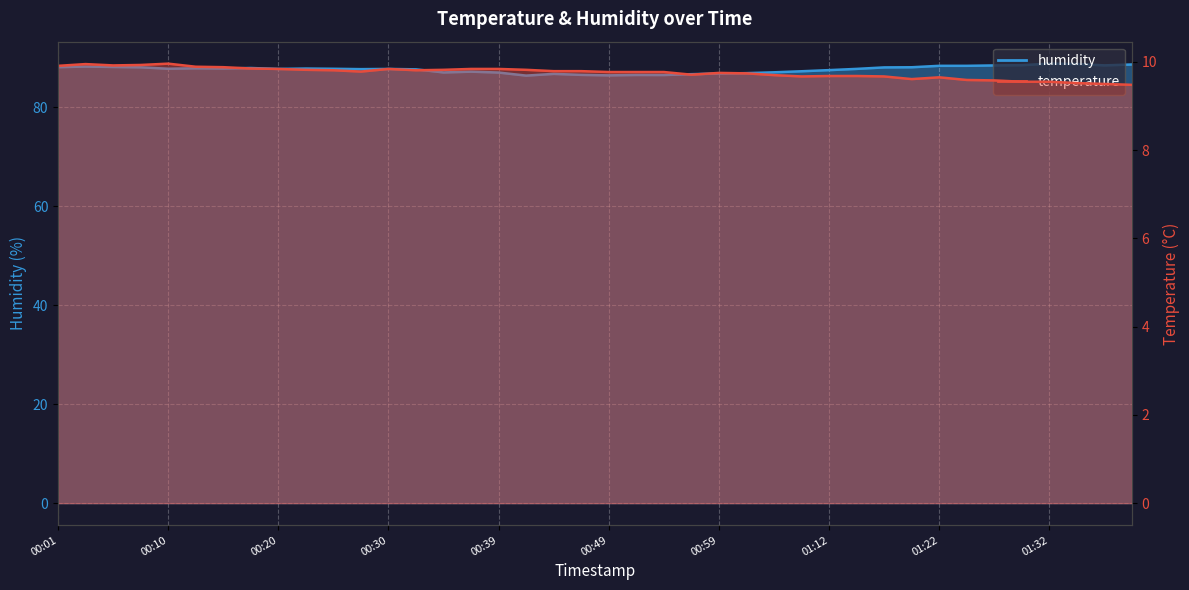

Between 00:17 and 01:34, which series saw the biggest shift?

humidity